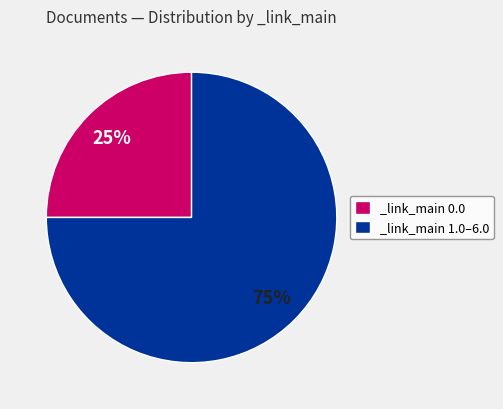

True or false: _link_main 1.0–6.0 accounts for 88% of the total.

False